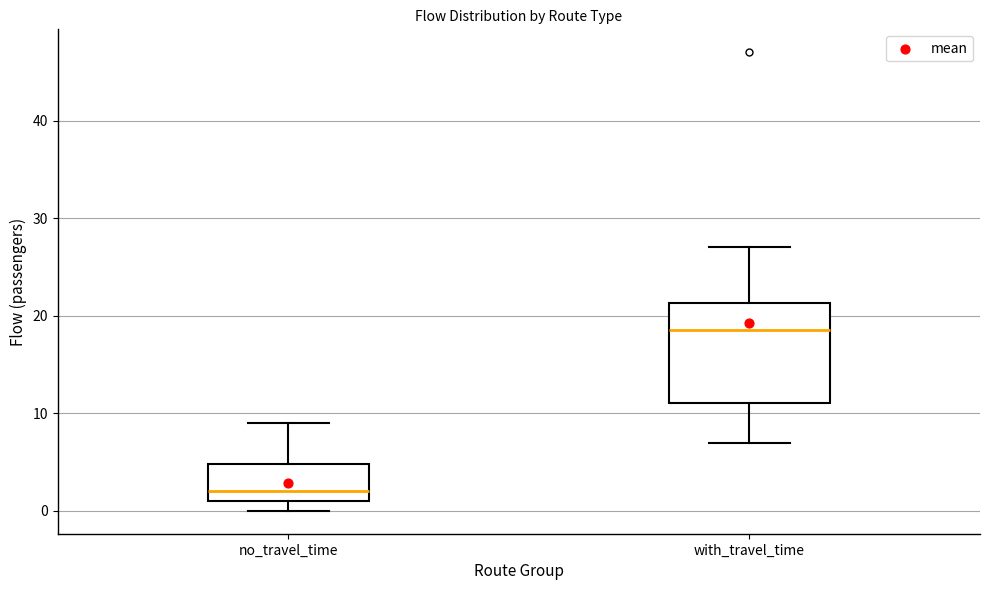

Reading left to right, transcribe this box plot: for each box, give where its median line is, the range the box spans, and where its two whiskers end, as read against the y-axis. The values are not printed on the chart, so give them approximately, as read against the axis.

no_travel_time: median 2, box 1 to 5, whiskers 0 to 9
with_travel_time: median 19, box 11 to 21, whiskers 7 to 27